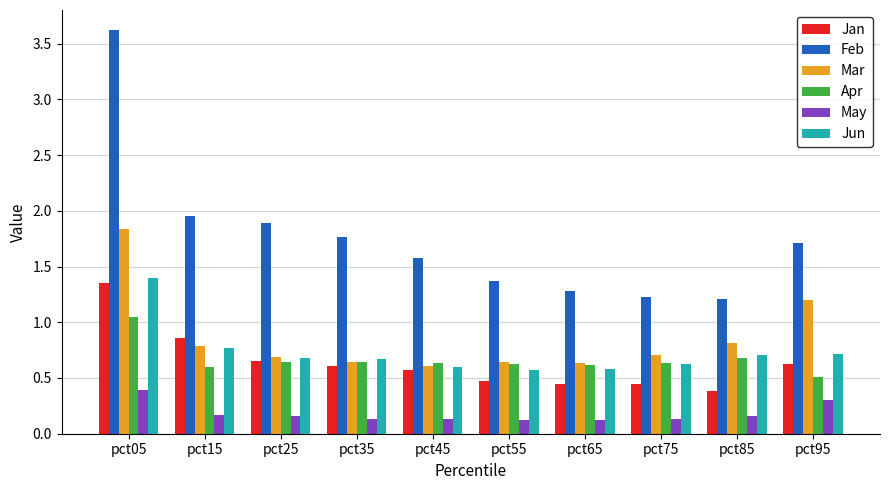

How many Jan values are between 0 and 1?

9